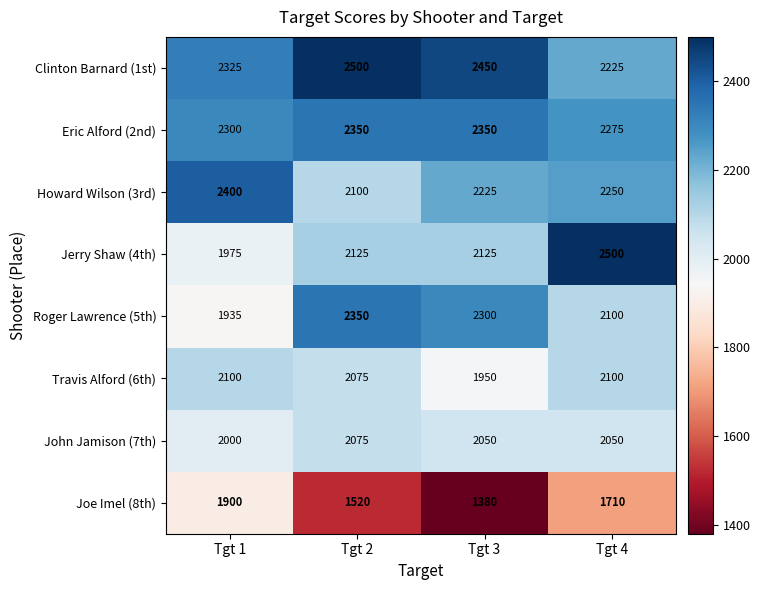

Which category has the lowest value in the Travis Alford (6th) series?

Tgt 3